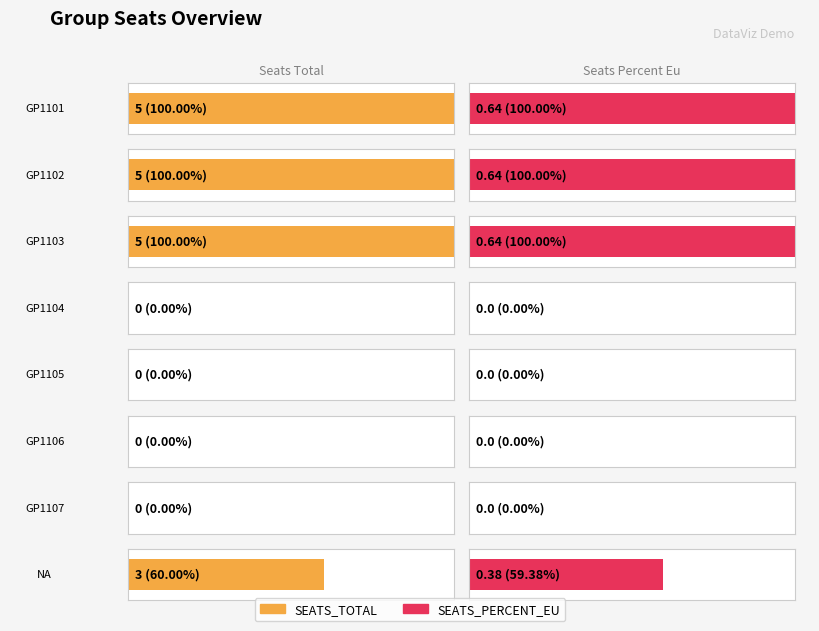

Between GP1104 and GP1106, which series saw the biggest shift?

SEATS_TOTAL